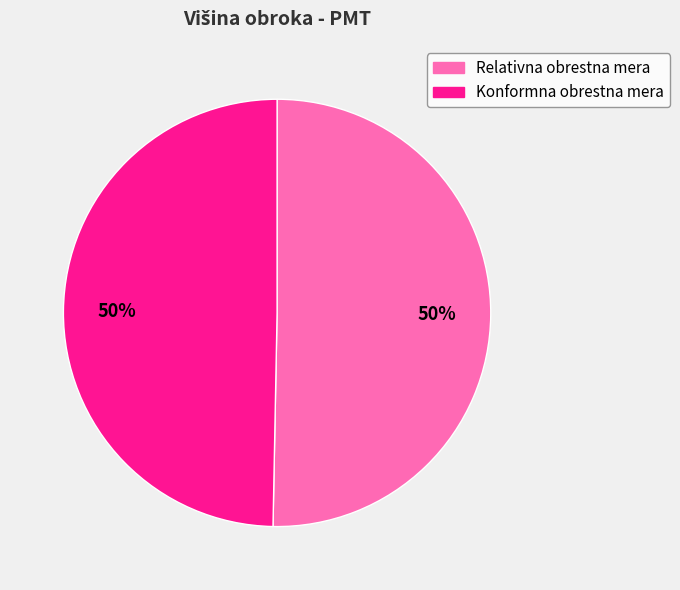

To the nearest percent, what is the average slice percentage?

50%